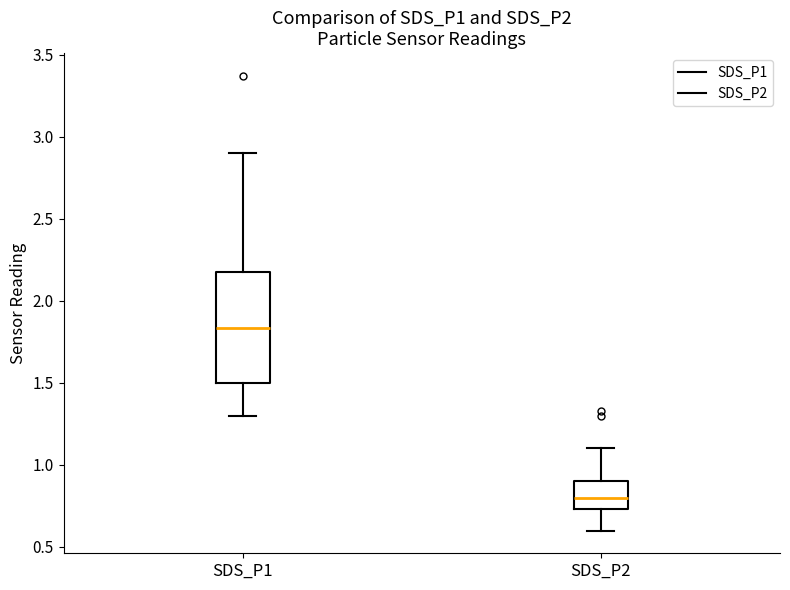

Where does the upper whisker of the box for SDS_P1 end on the y-axis? The values are not printed on the chart, so give them approximately, as read against the axis.

2.90